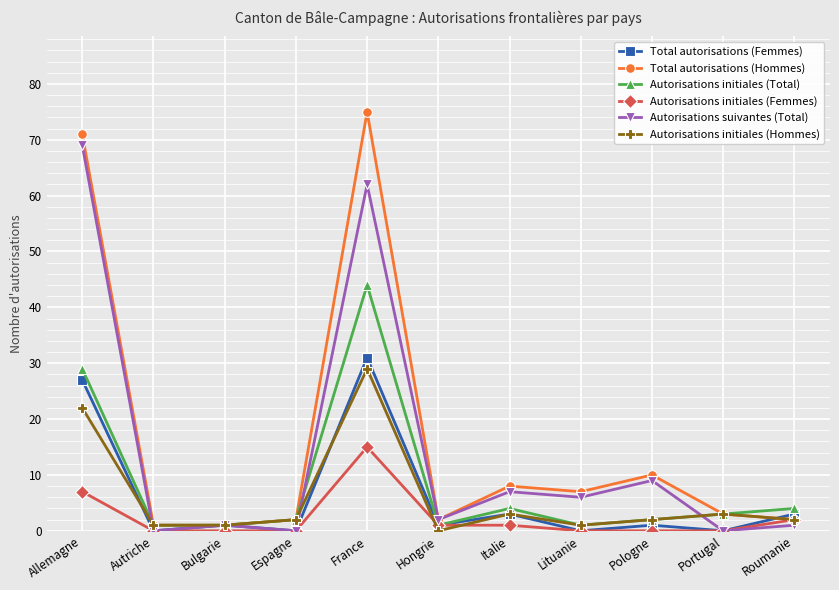

What is the difference between the second highest and minimum values in the Autorisations initiales (Femmes) series?

7